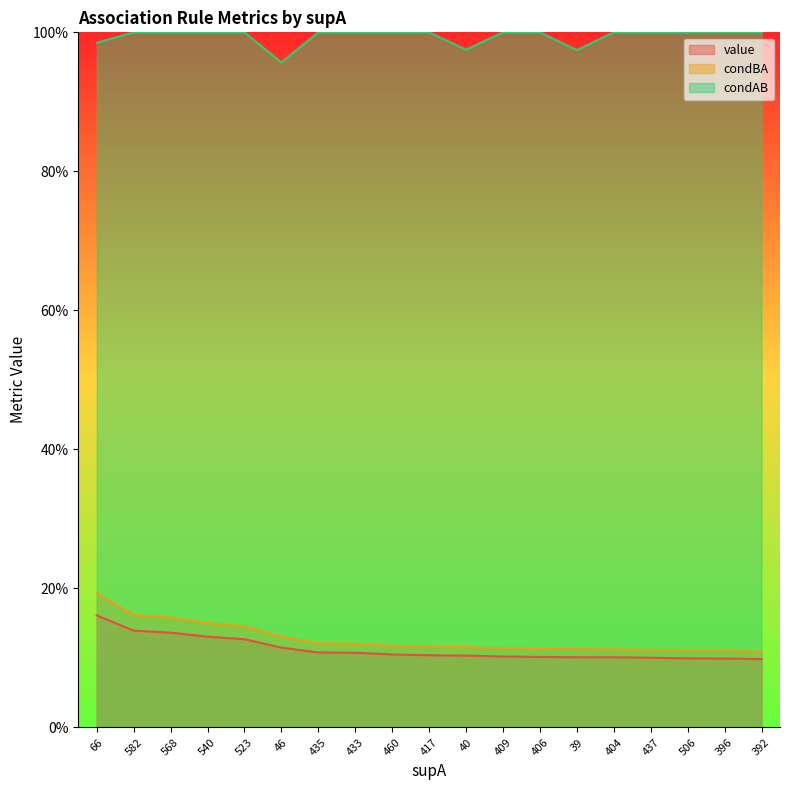

True or false: condBA has more than 0 points higher than both neighbors.

False